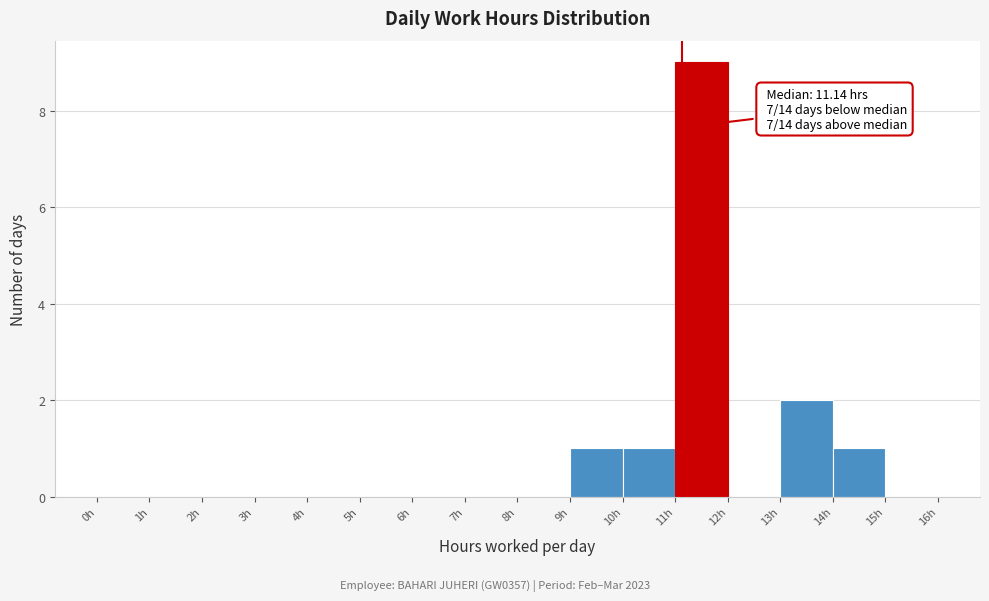

Which range on the x-axis has the tallest bar?

11 to 12